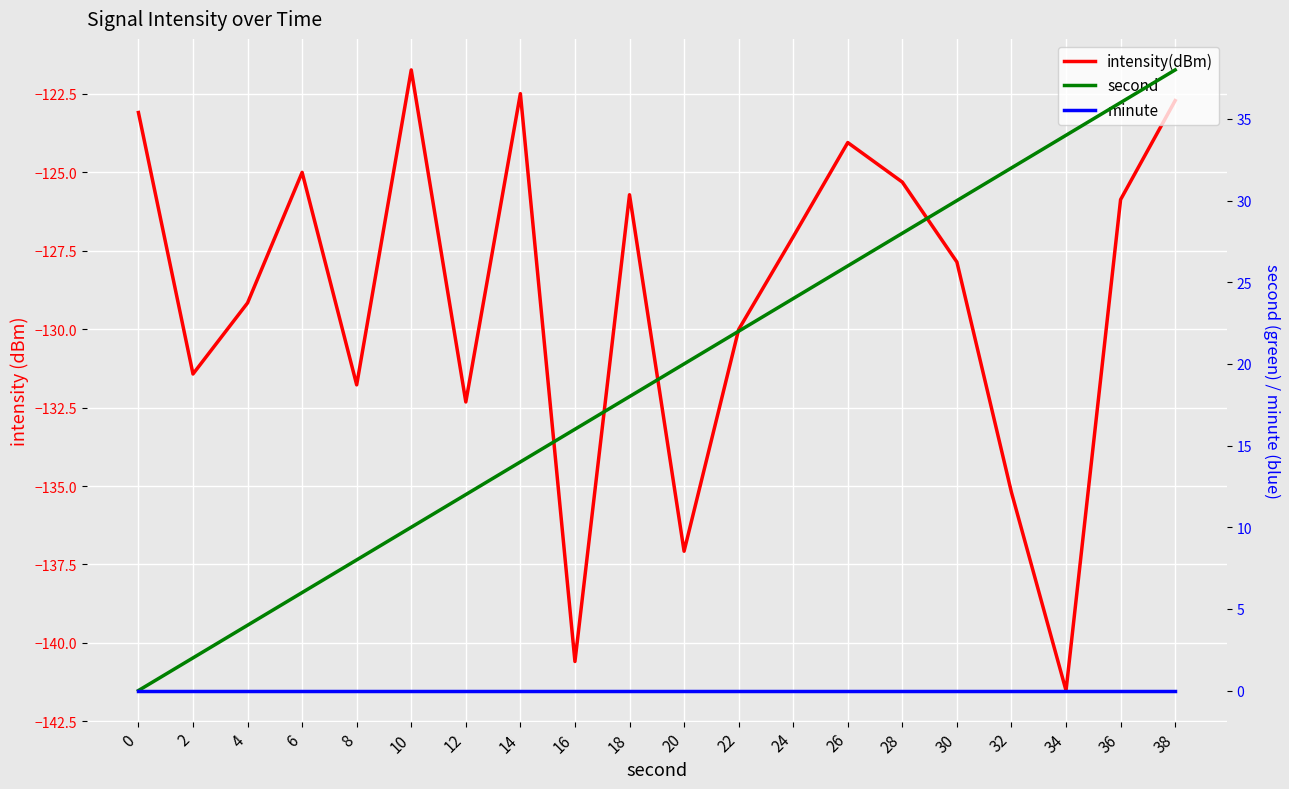

At which category is the sum across all series the highest?

38